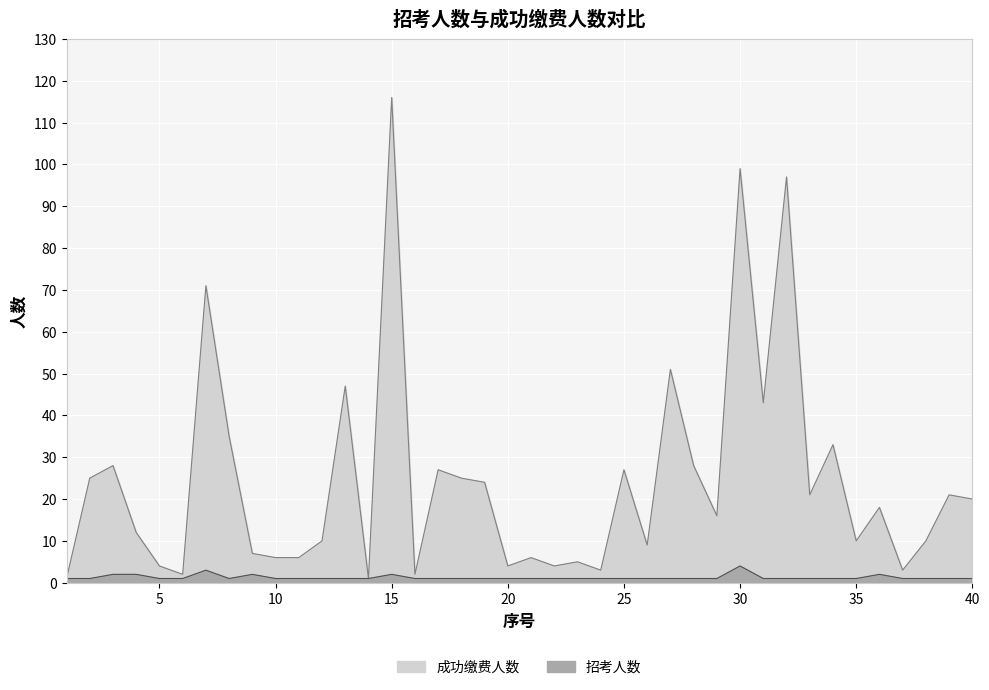

At which label is 招考人数 closest to 2?

3